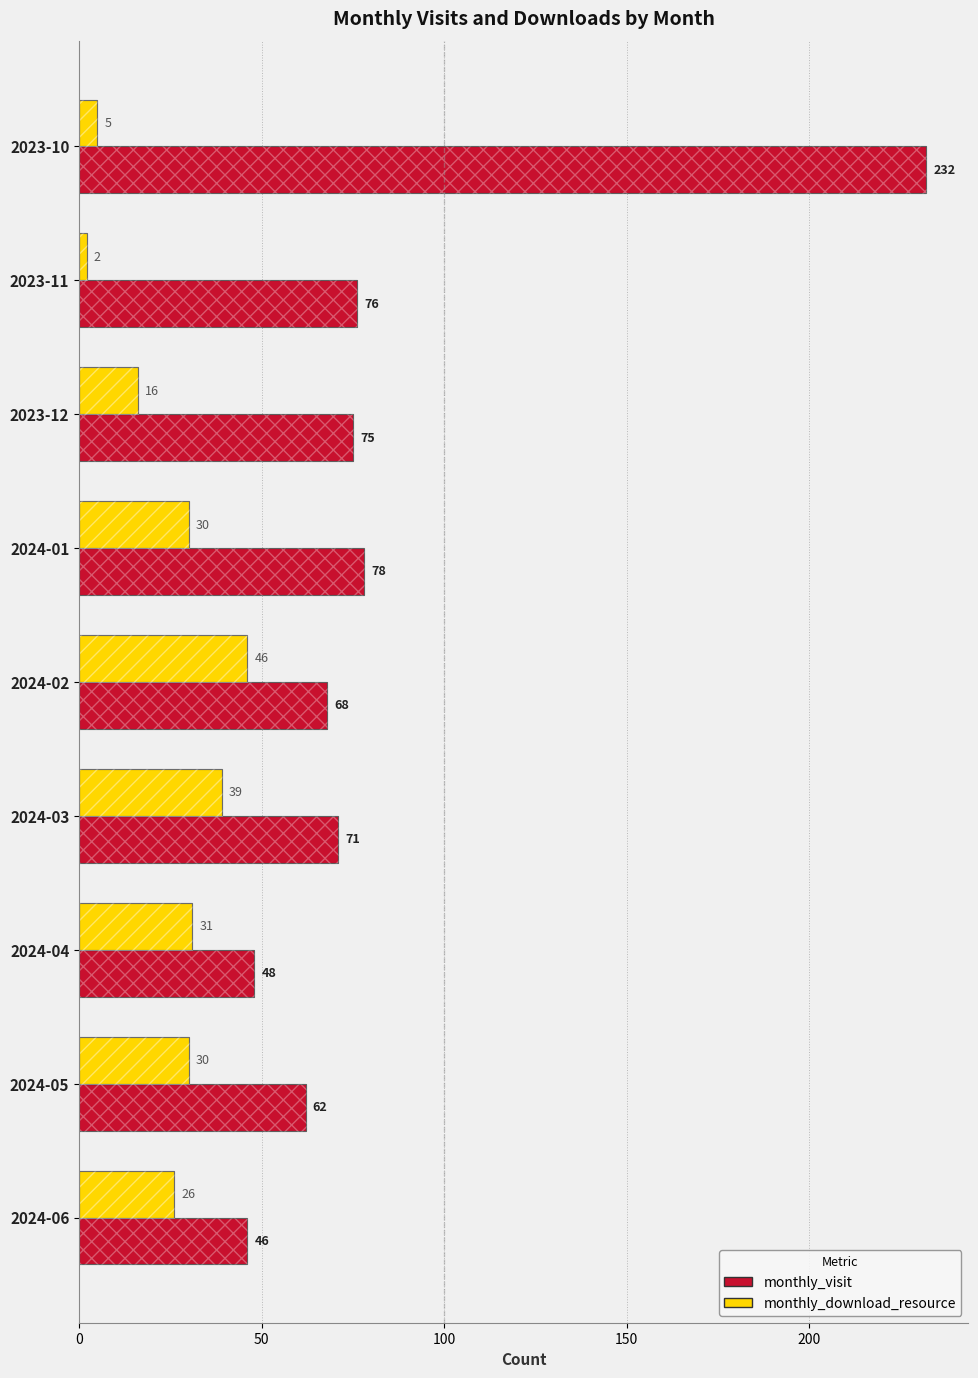

At how many categories does at least one series exceed 115?

1